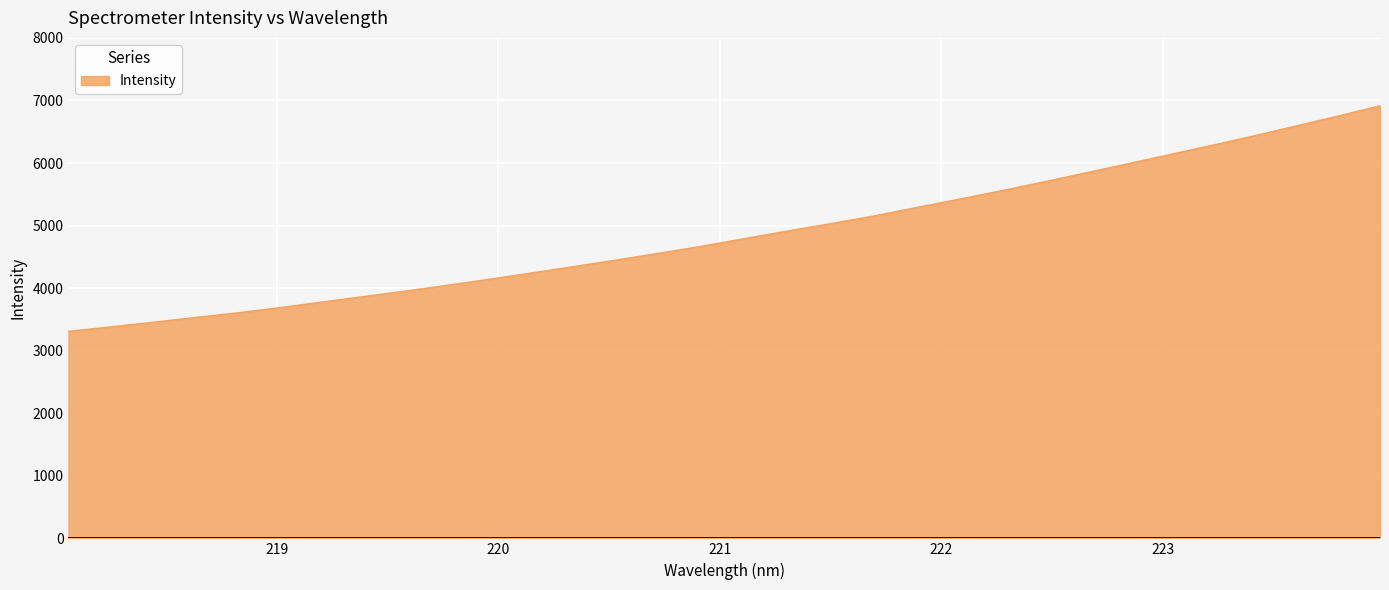

What is the maximum value shown in the chart?

6915.0